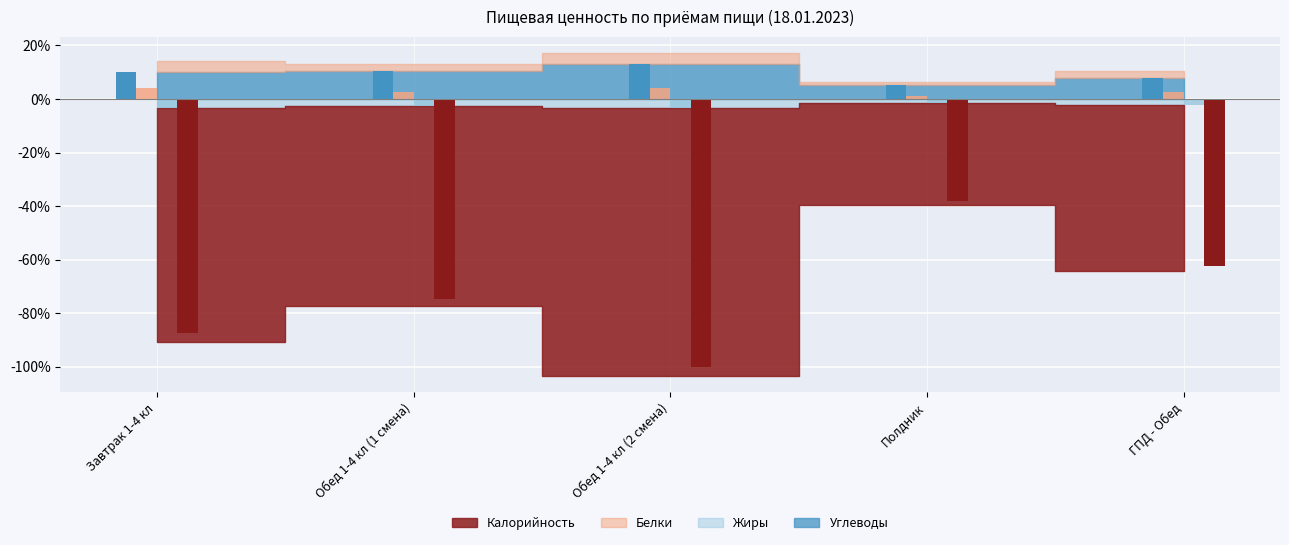

At how many categories does at least one series exceed -47?

5